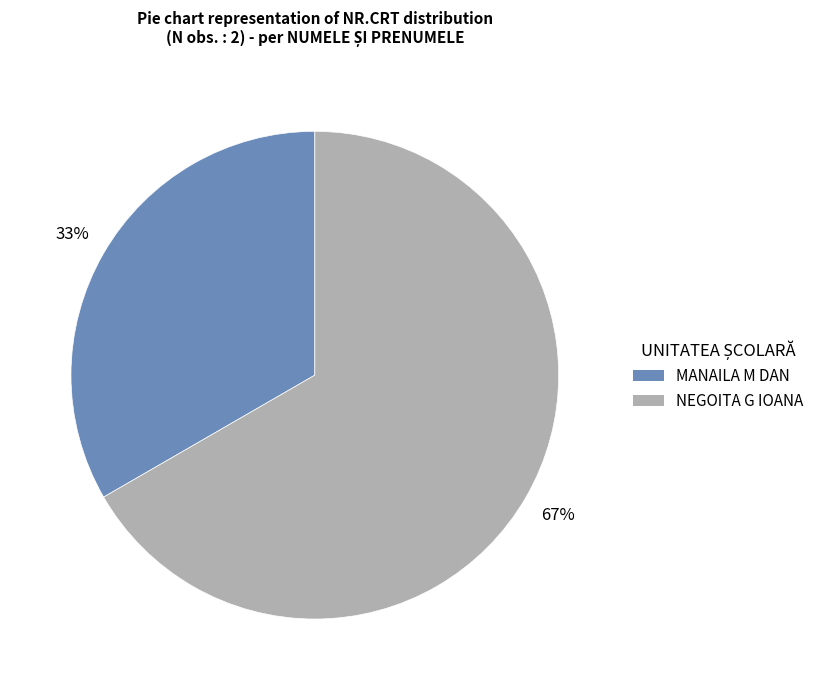

Is the sum of MANAILA M DAN and NEGOITA G IOANA greater than half?

Yes